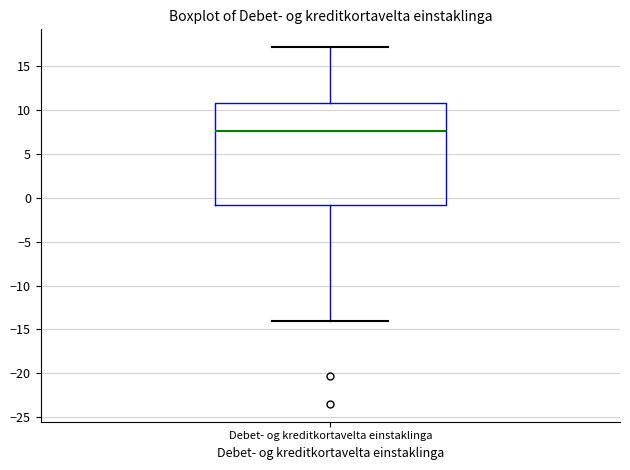

Read this box plot against the y-axis: the position of the median line, the range covered by the box, and the ends of both whiskers. The values are not printed on the chart, so give them approximately, as read against the axis.

median 7.5, box -1.0 to 11.0, whiskers -14.0 to 17.0